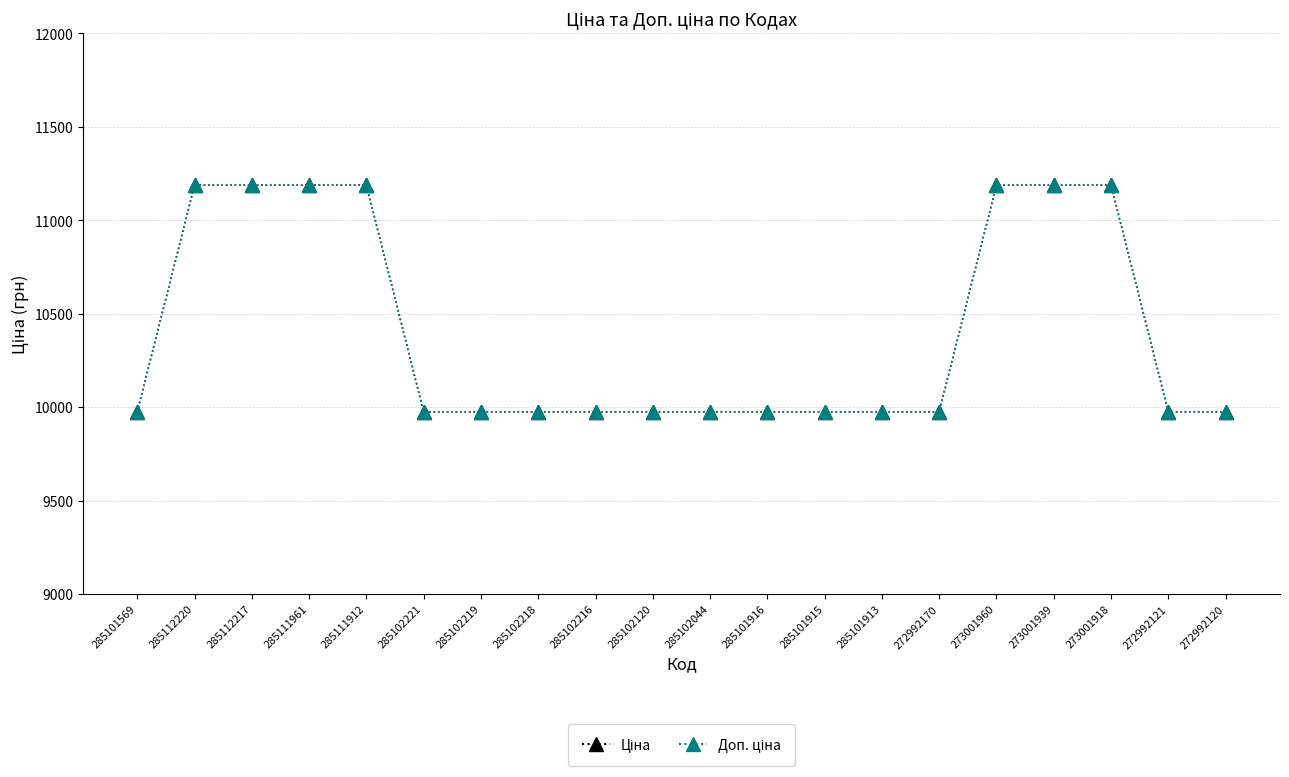

True or false: Ціна and Доп. ціна cross at least once.

False